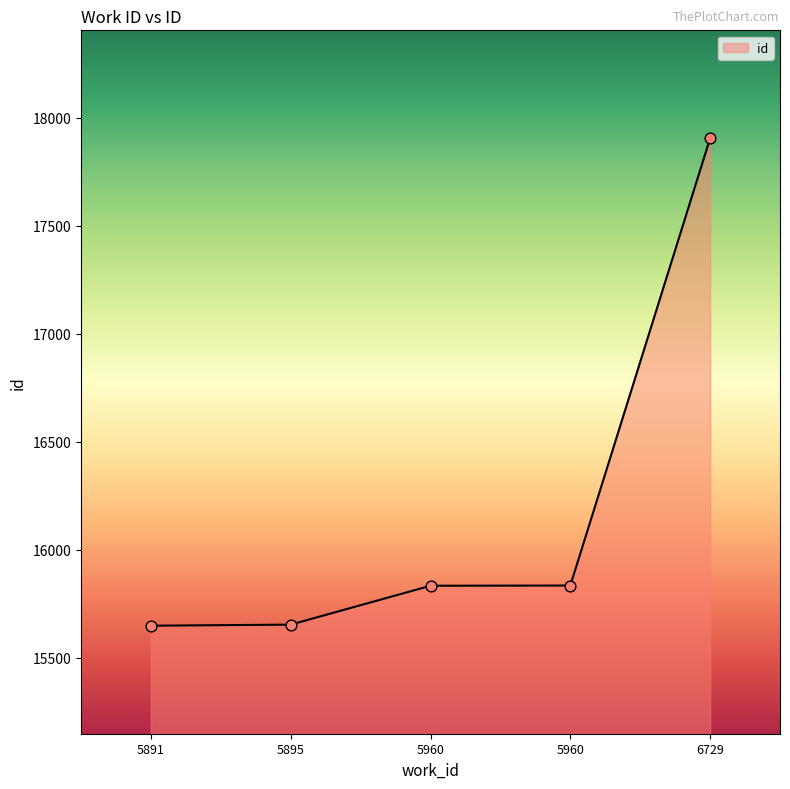

Which has a higher value, 6729 or 5891?

6729